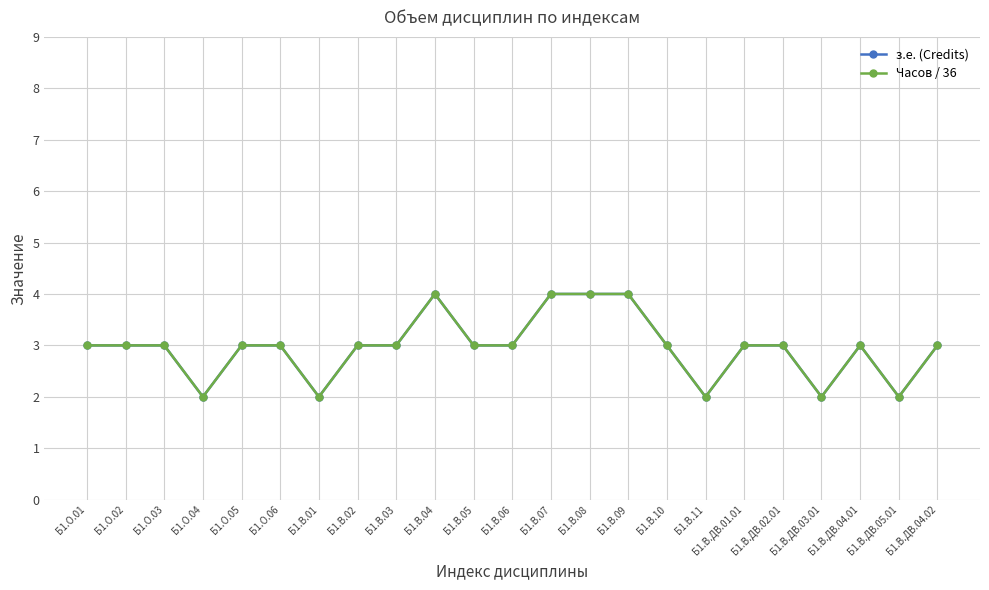

True or false: з.е. (Credits) and Часов / 36 intersect in this chart.

False